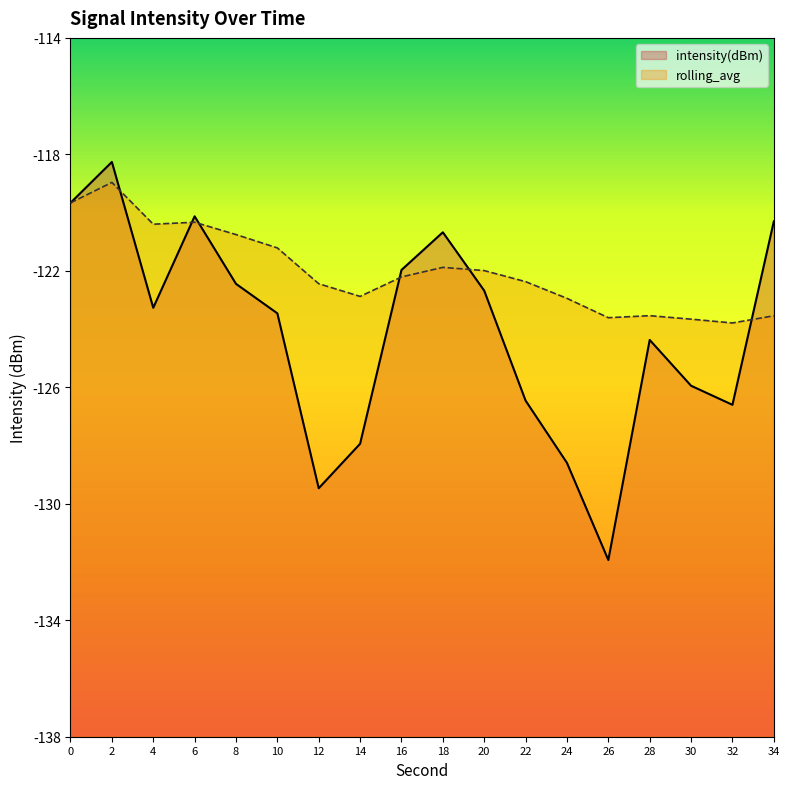

Reading left to right, list all the values displayed in this chart.

intensity(dBm): 0=-119.7	2=-118.3	4=-123.3	6=-120.1	8=-122.4	10=-123.5	12=-129.5	14=-127.9	16=-122.0	18=-120.7	20=-122.7	22=-126.5	24=-128.6	26=-131.9	28=-124.4	30=-125.9	32=-126.6	34=-120.3
rolling_avg: 0=-119.7	2=-119.0	4=-120.4	6=-120.3	8=-120.8	10=-121.2	12=-122.4	14=-122.9	16=-122.2	18=-121.9	20=-122.0	22=-122.4	24=-122.9	26=-123.6	28=-123.5	30=-123.7	32=-123.8	34=-123.5